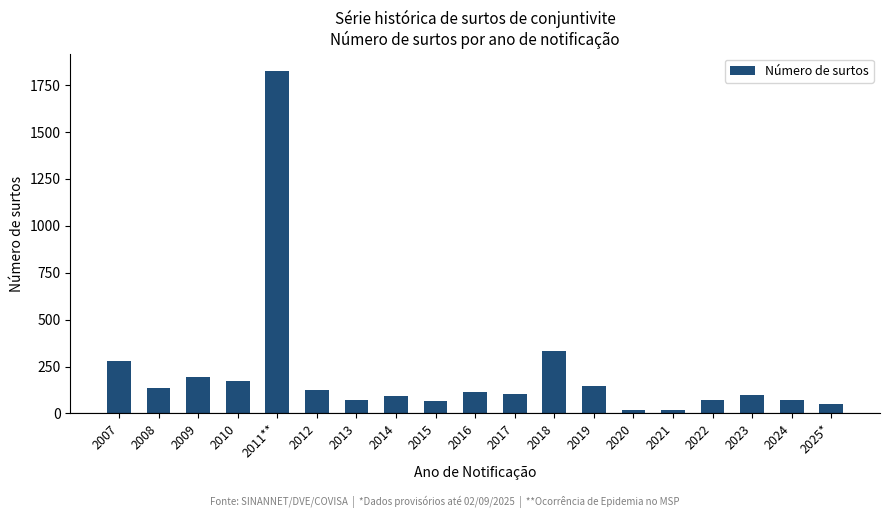

How many series are shown in this chart?

1